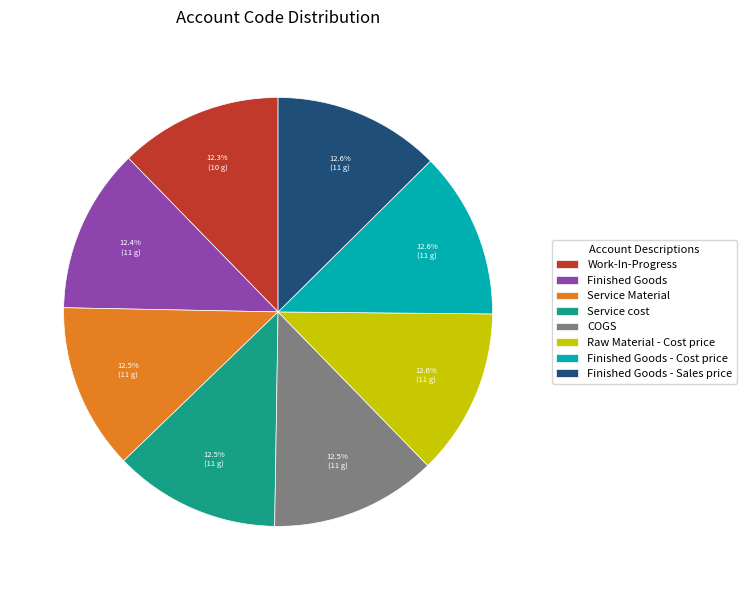

What portion of the pie excludes Finished Goods - Cost price?

87.4%